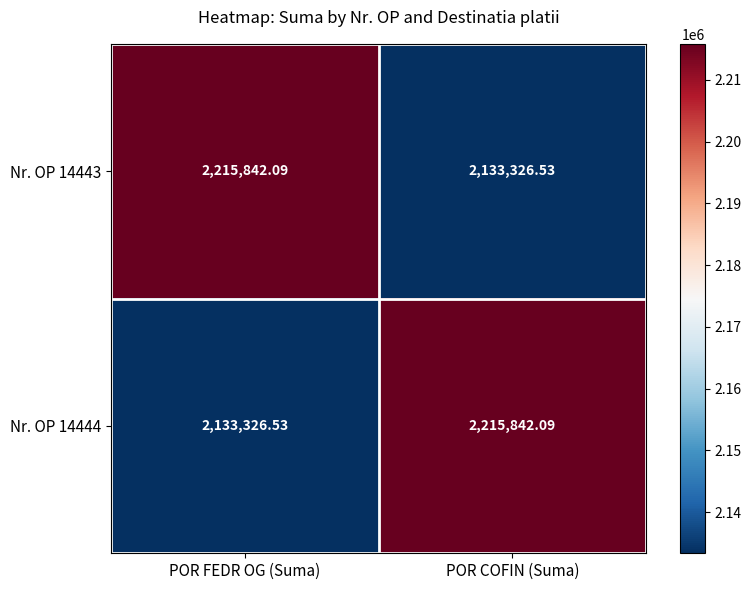

Where does the Nr. OP 14443 series first go above 2215842?

POR FEDR OG (Suma)